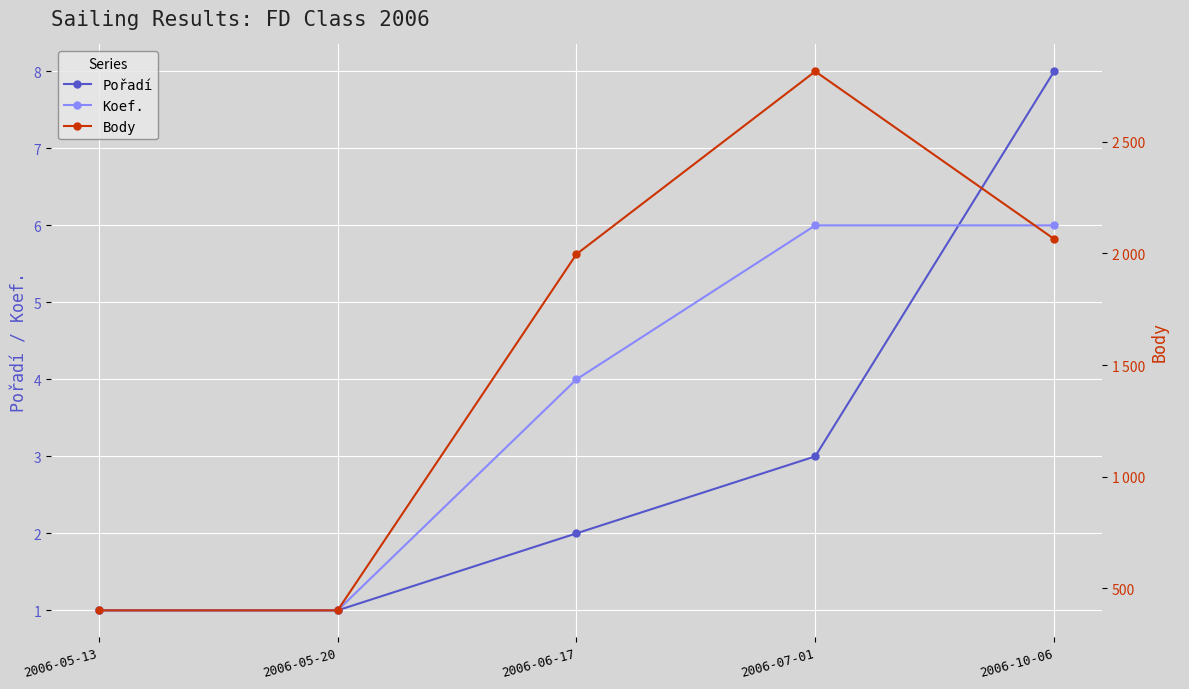

Where is Body nearest to the value 1608?

2006-06-17